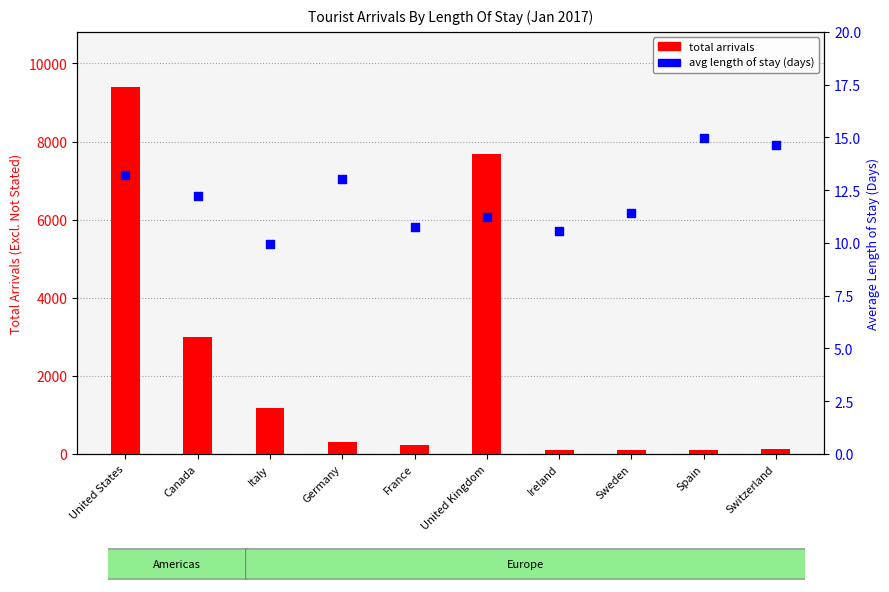

What are all the series names shown in the legend?

total arrivals, avg length of stay